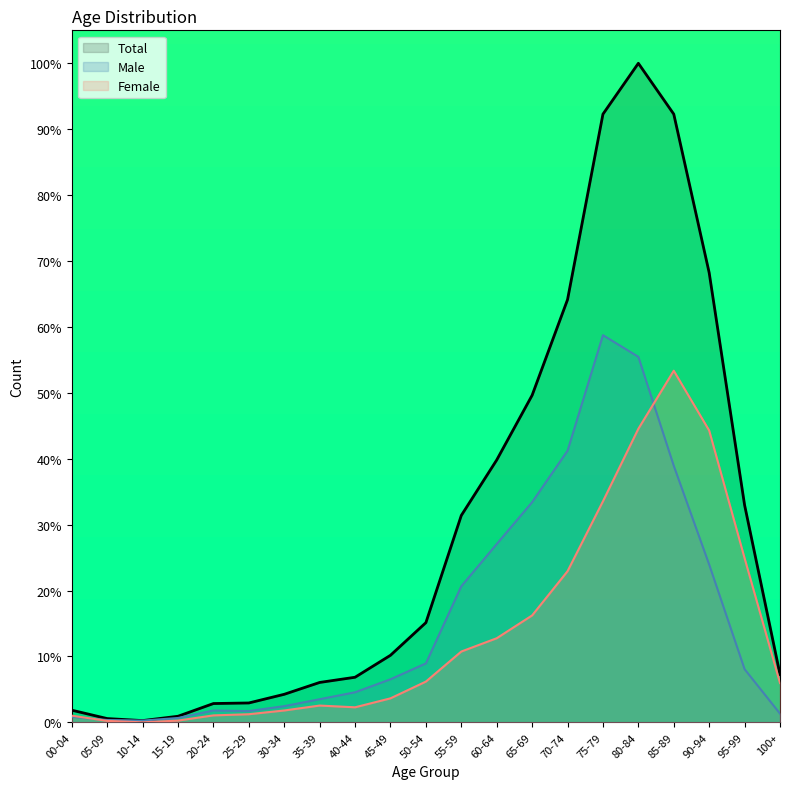

True or false: Female and Total intersect in this chart.

False